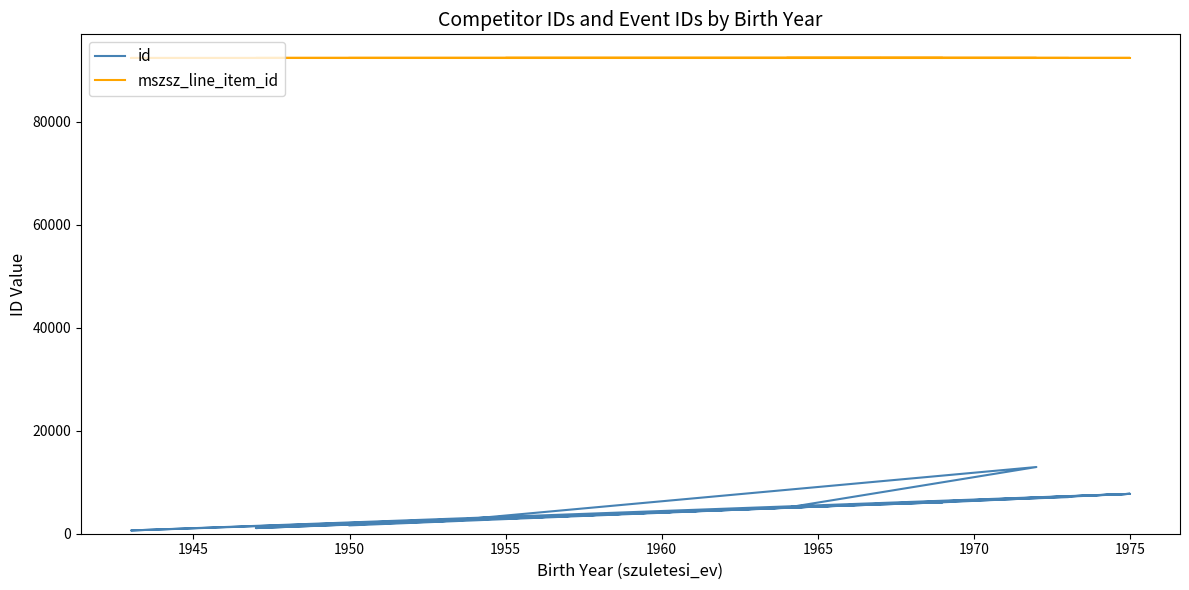

How many interior local valleys does the id series have?

5